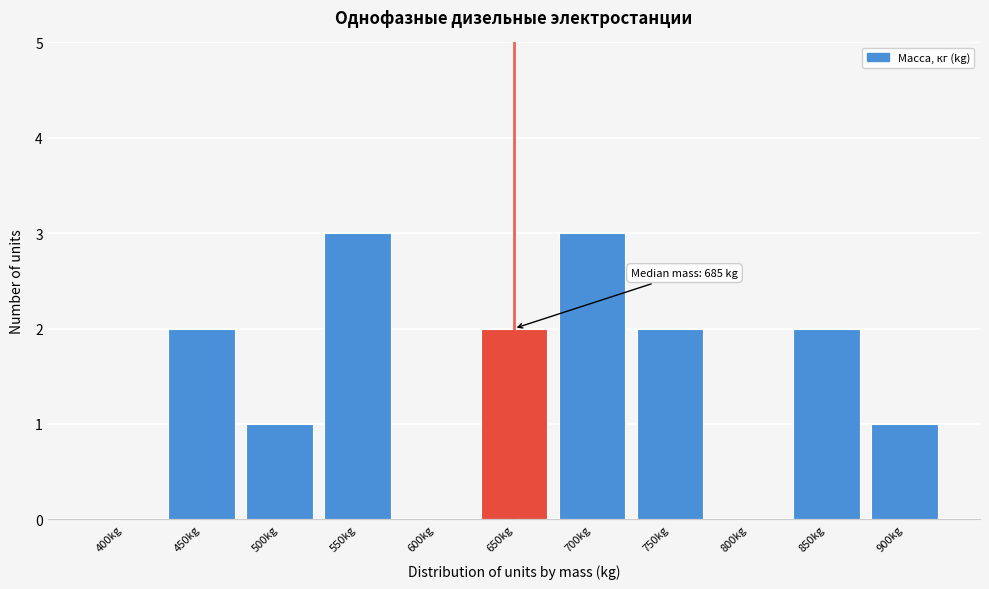

Reading left to right, extract all data points from this chart.

400kg=0	450kg=2	500kg=1	550kg=3	600kg=0	650kg=2	700kg=3	750kg=2	800kg=0	850kg=2	900kg=1